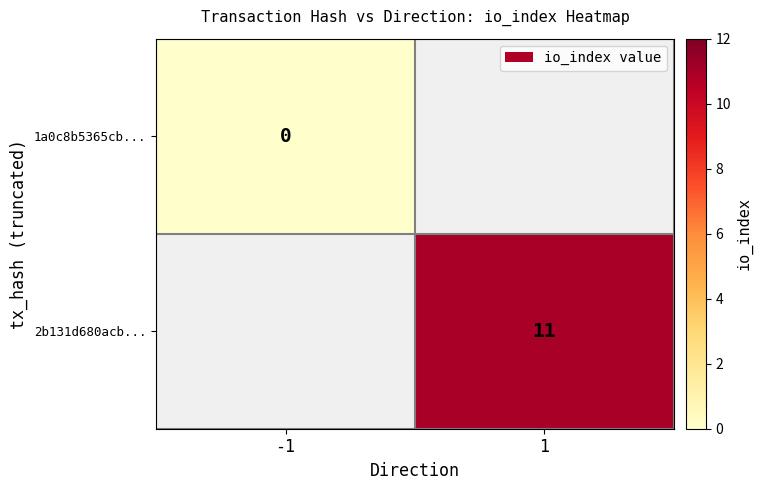

The 2b131d680acb... series shows 16 at 1. True or false?

False